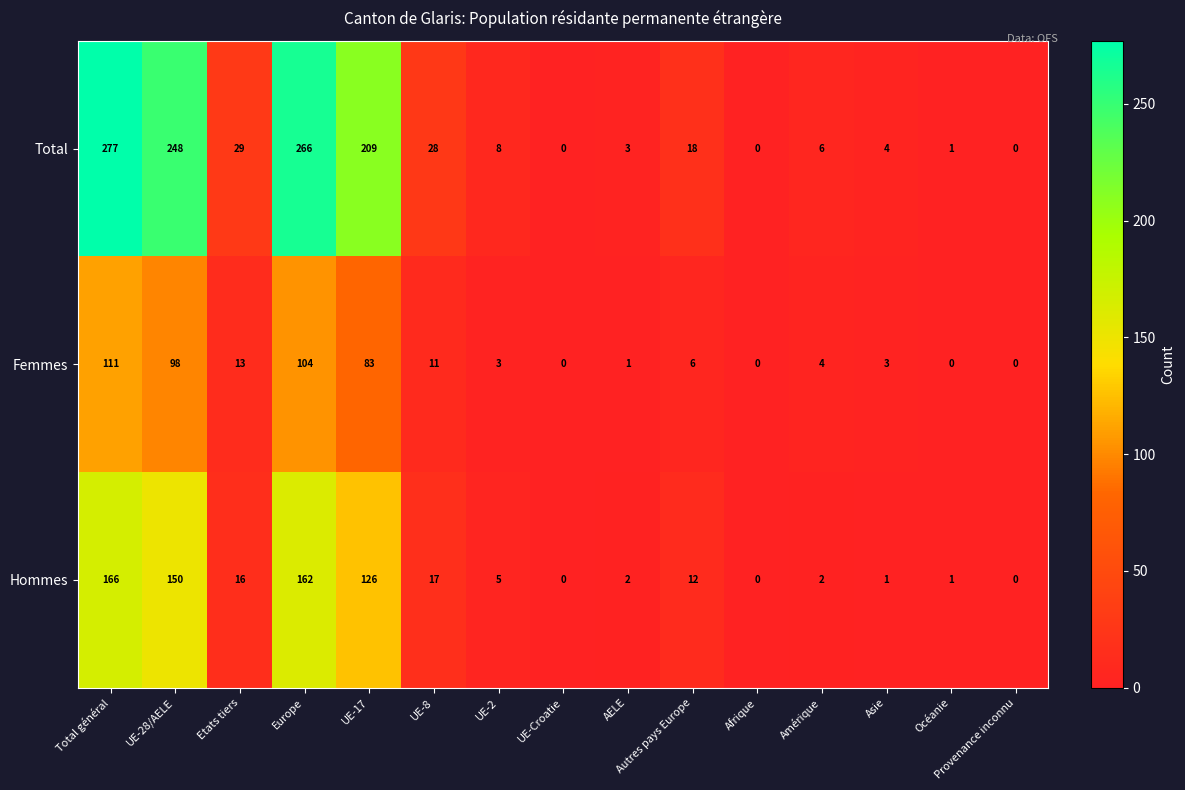

Which series has the widest spread of values?

Total